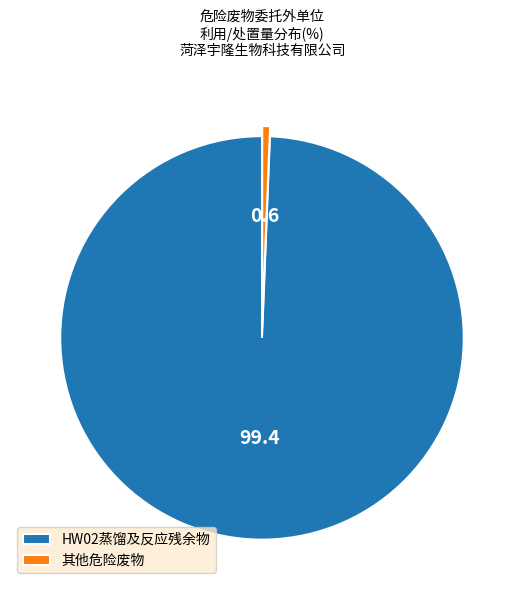

Do HW02蒸馏及反应残余物 and 其他危险废物 together represent more than half of the pie?

Yes